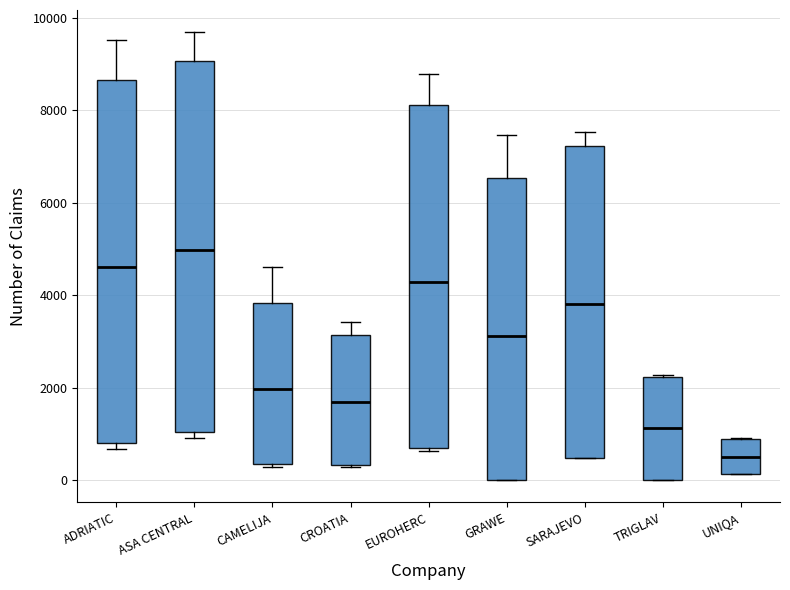

Reading left to right, read every box against the y-axis: the position of its median line, the range the box covers, and the ends of its whiskers. The values are not printed on the chart, so give them approximately, as read against the axis.

ADRIATIC: median 4600, box 800 to 8600, whiskers 600 to 9600
ASA CENTRAL: median 5000, box 1000 to 9000, whiskers 1000 (just below the box's lower edge) to 9600
CAMELIJA: median 2000, box 400 to 3800, whiskers 200 to 4600
CROATIA: median 1600, box 400 to 3200, whiskers 200 to 3400
EUROHERC: median 4200, box 600 to 8200, whiskers 600 to 8800
GRAWE: median 3200, box 0 to 6600, whiskers 0 to 7400
SARAJEVO: median 3800, box 400 to 7200, whiskers 400 to 7600
TRIGLAV: median 1200, box 0 to 2200, whiskers 0 to 2200
UNIQA: median 400, box 200 to 800, whiskers 200 to 800